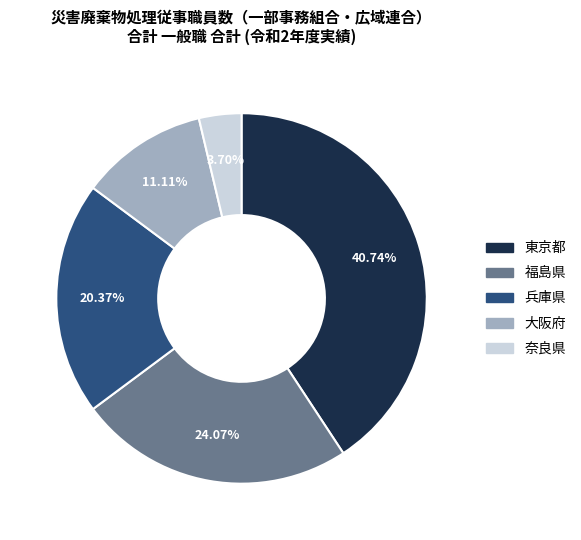

The 大阪府 slice represents 23% of the pie. True or false?

False